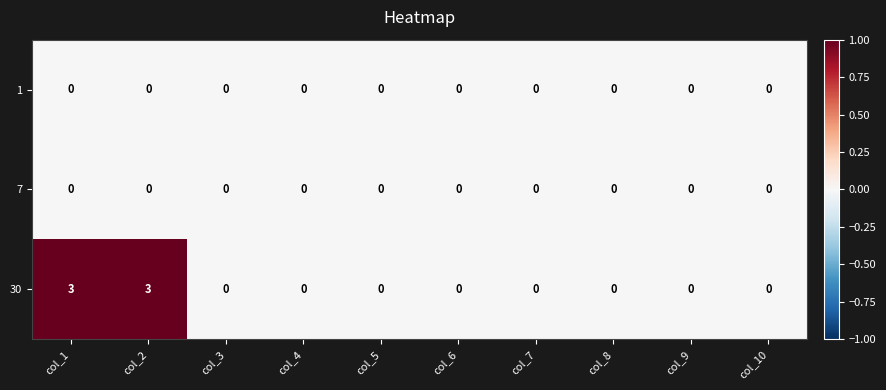

Which series has the largest range (max minus min)?

30